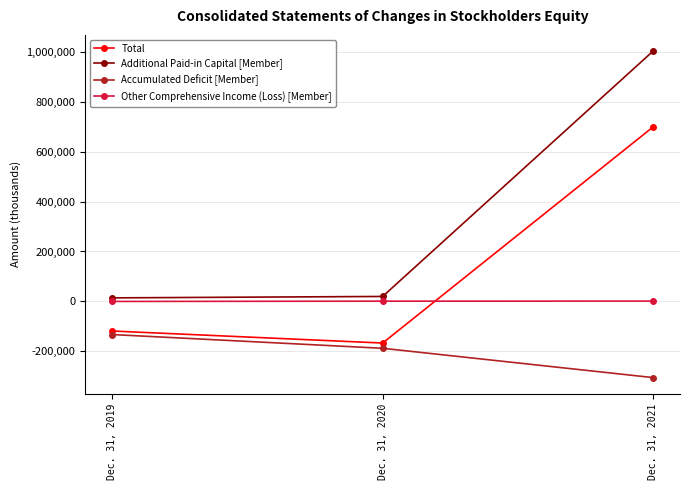

What is the value of the Other Comprehensive Income (Loss) [Member] point at the 2nd from the left?

1055